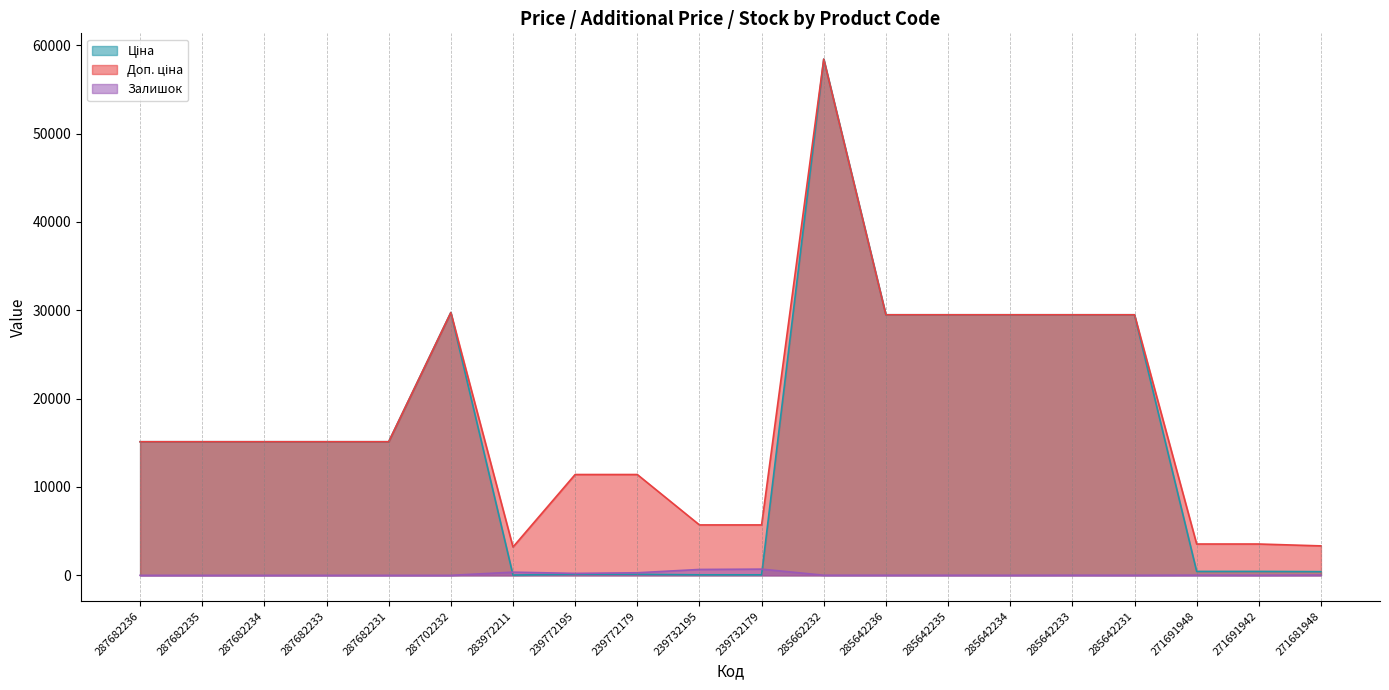

At how many categories does at least one series exceed 24369?

7